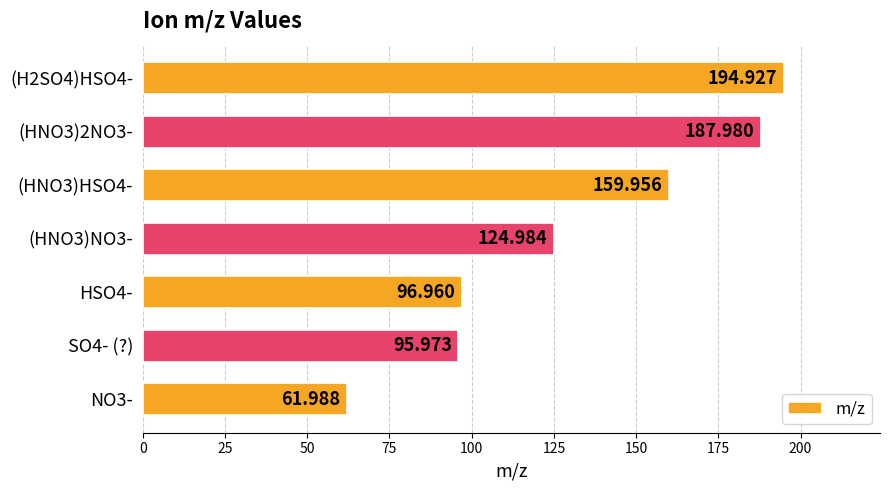

Which label corresponds to the largest value in the chart?

(H2SO4)HSO4-